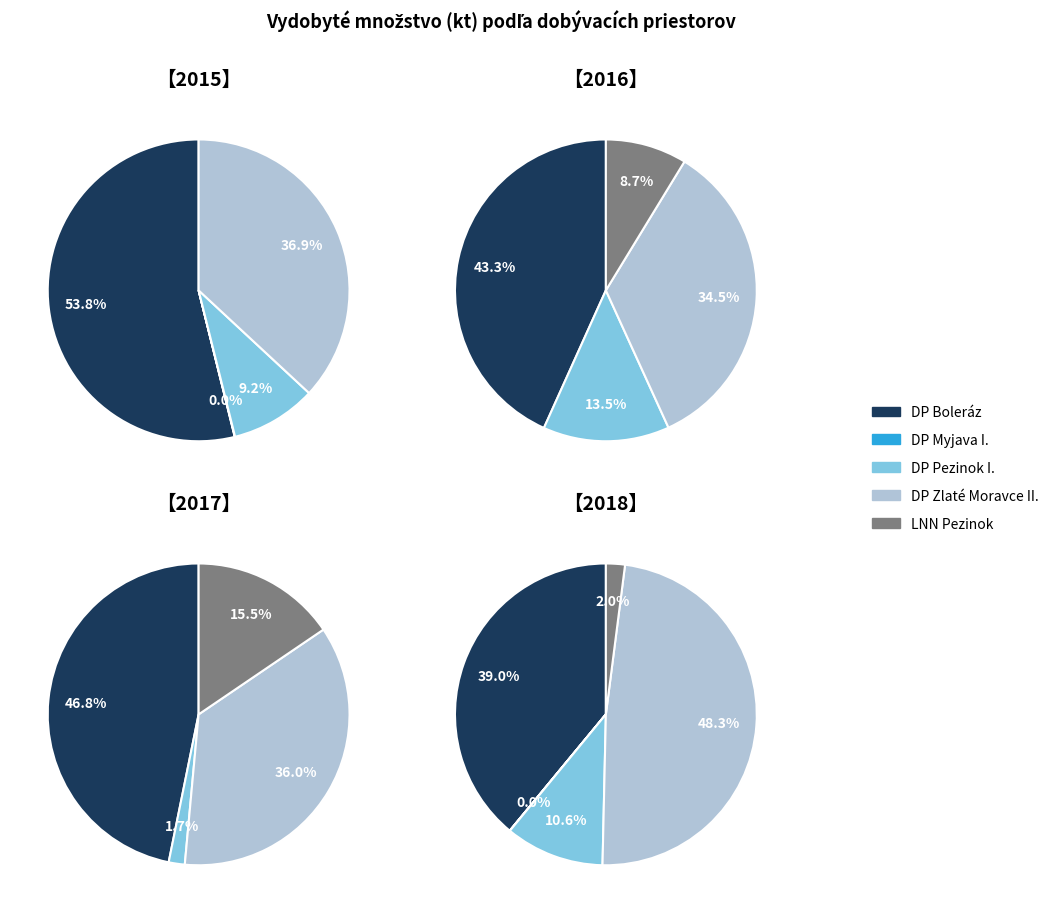

Does DP Myjava I. account for over 50% of the chart?

No